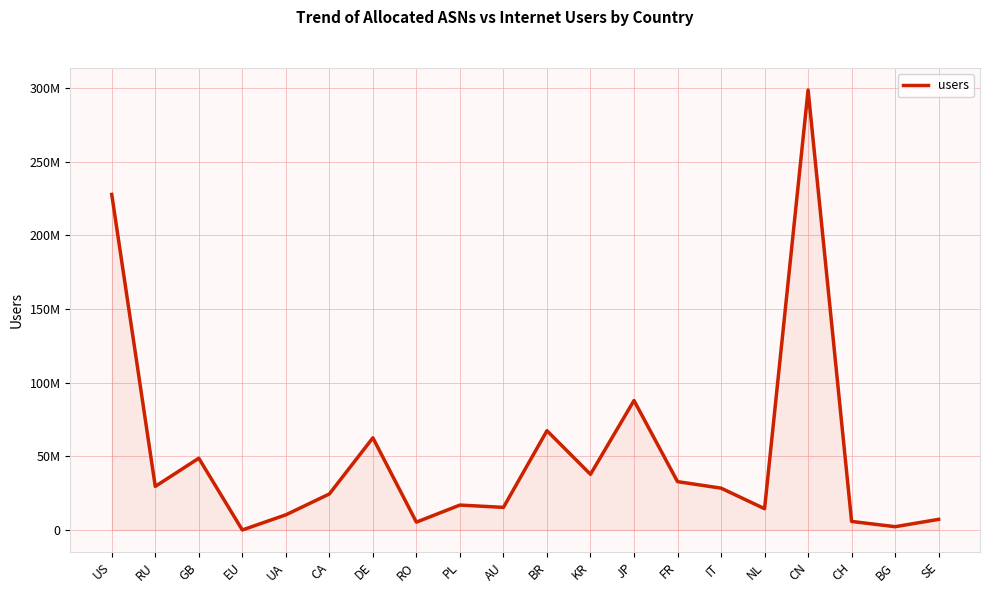

Does the chart have visible grid lines?

Yes